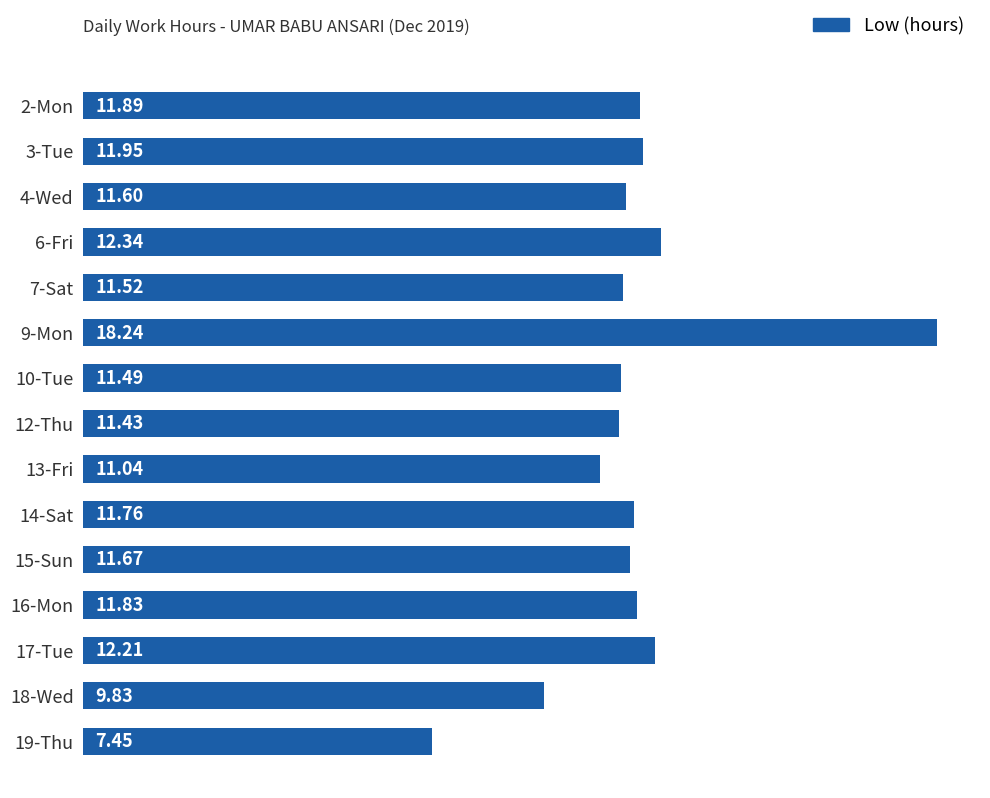

Rank the categories by value from highest to lowest.

9-Mon, 6-Fri, 17-Tue, 3-Tue, 2-Mon, 16-Mon, 14-Sat, 15-Sun, 4-Wed, 7-Sat, 10-Tue, 12-Thu, 13-Fri, 18-Wed, 19-Thu